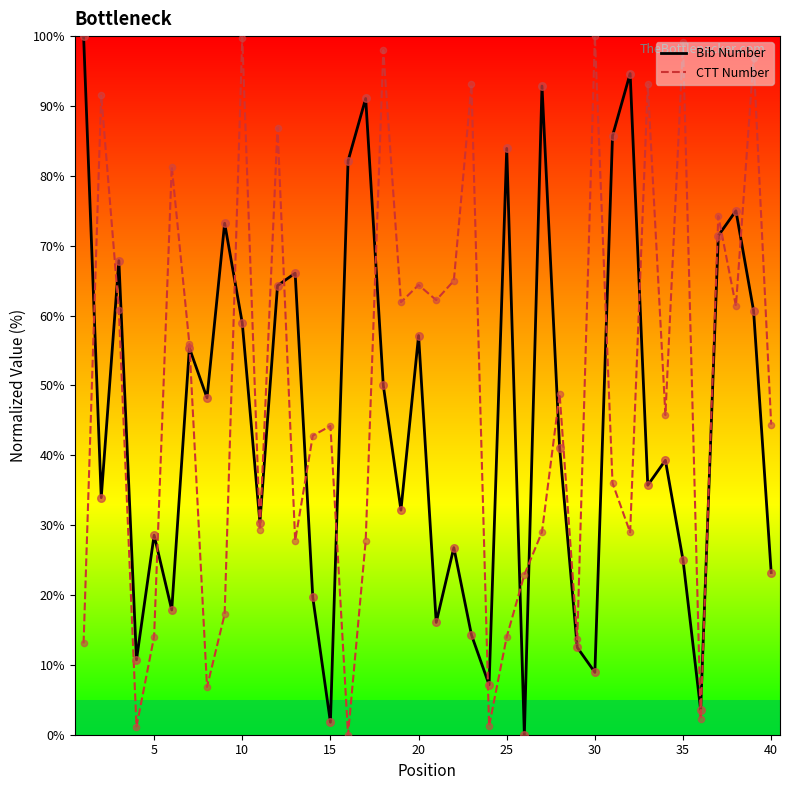

Is it true that Bib Number equals 131.7 at 25?

False